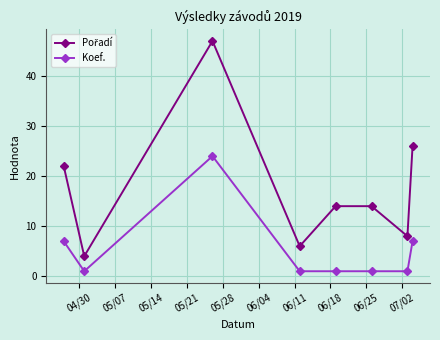

What is the value of the Koef. point at the 3rd from the left?

24